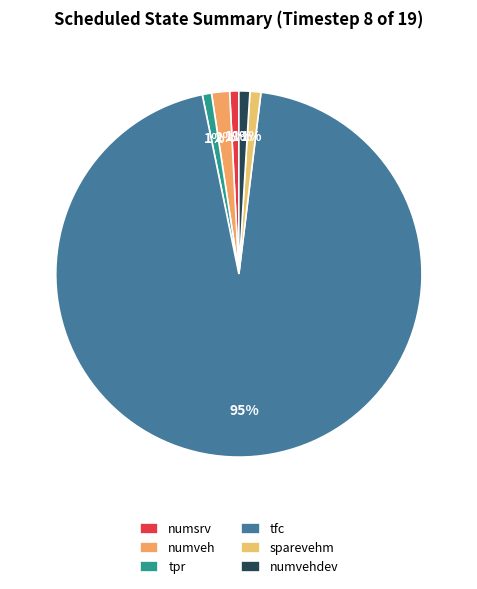

How many segments does this pie chart have?

6